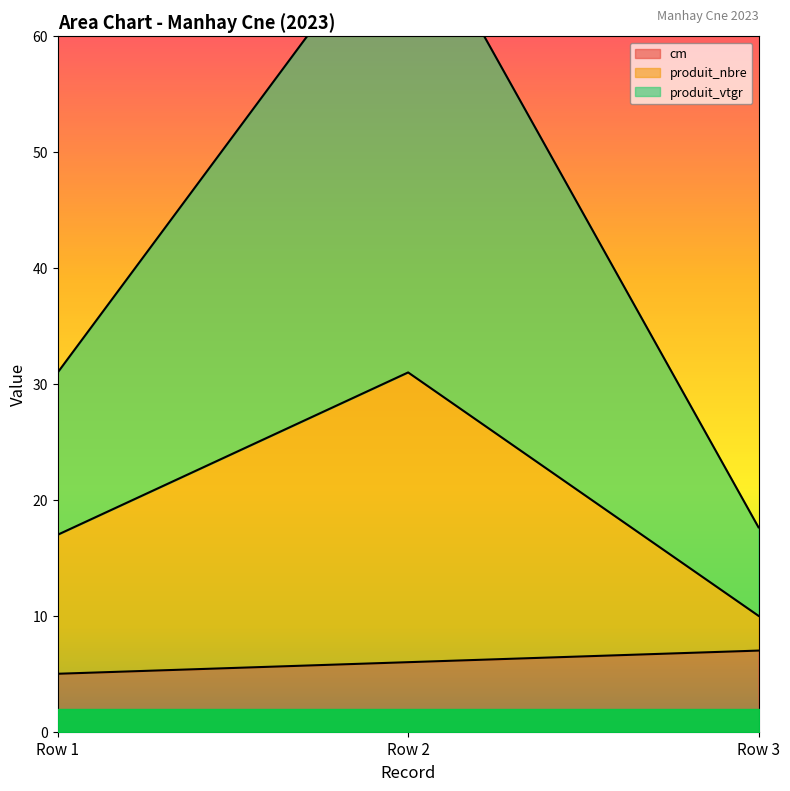

What is the lowest value of the produit_vtgr series?

17.6